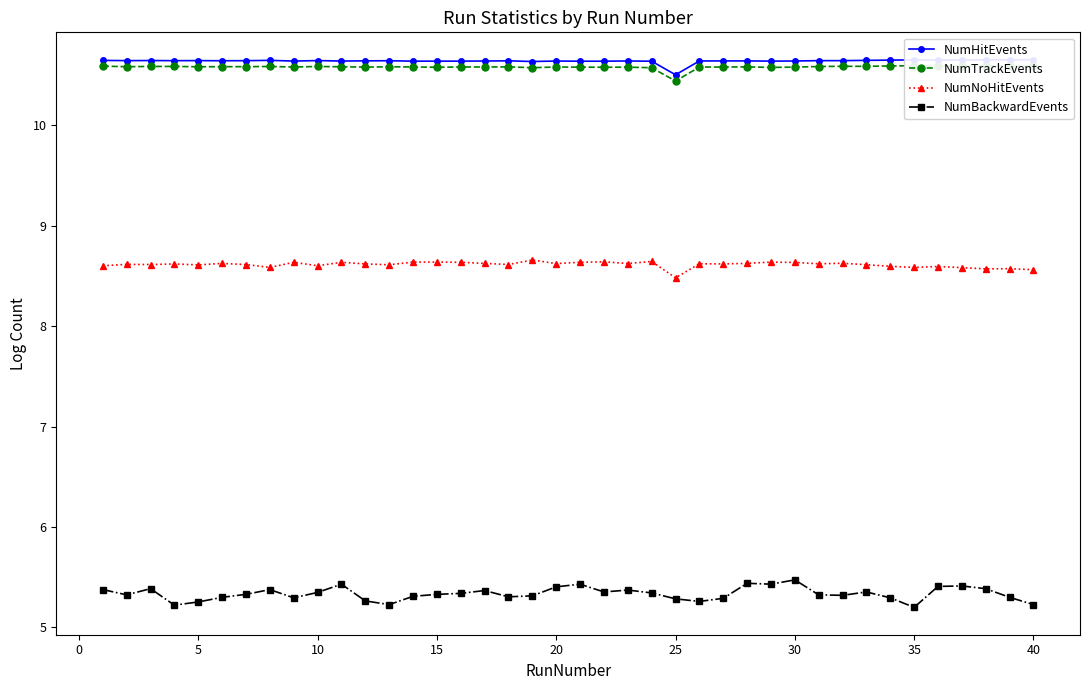

True or false: NumBackwardEvents and NumNoHitEvents cross at least once.

False